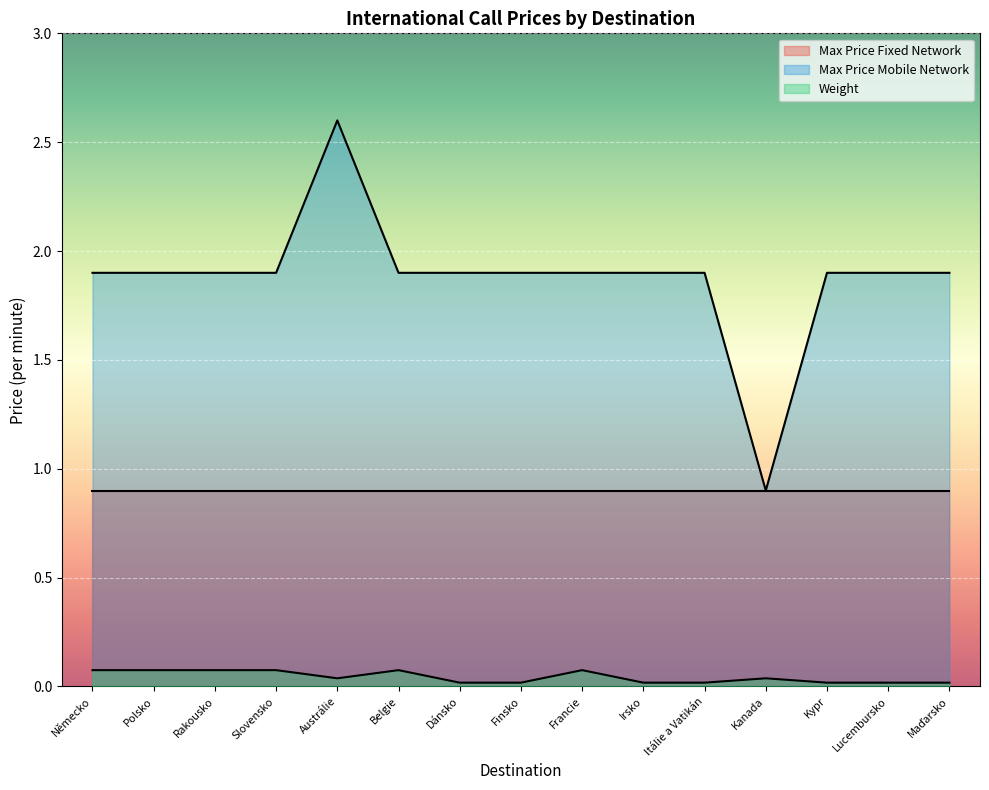

What is the sum of all Max Price Mobile Network values?

28.2